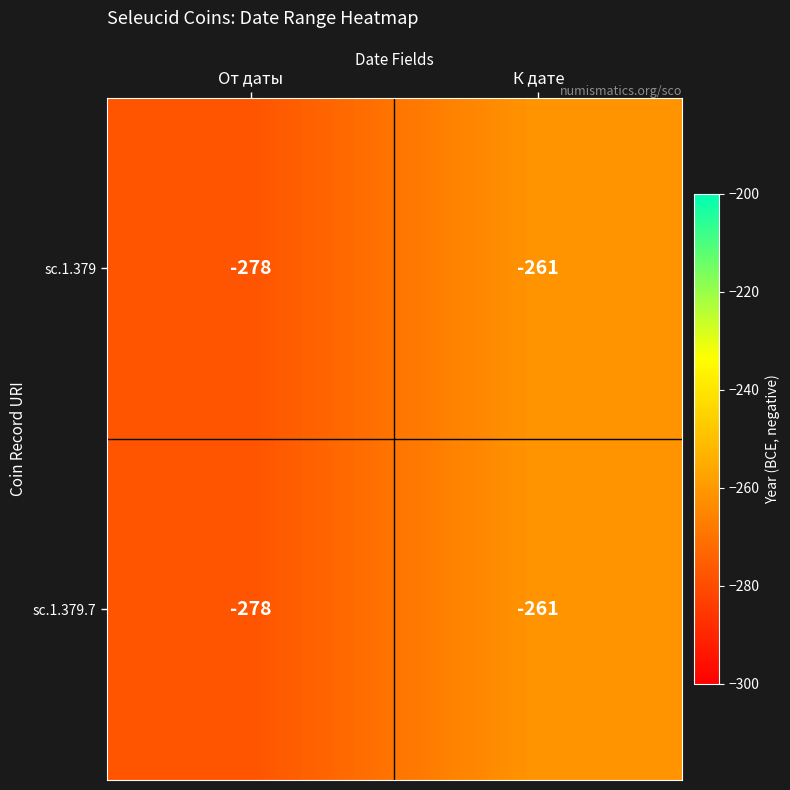

The value of sc.1.379 at От даты is -139. True or false?

False